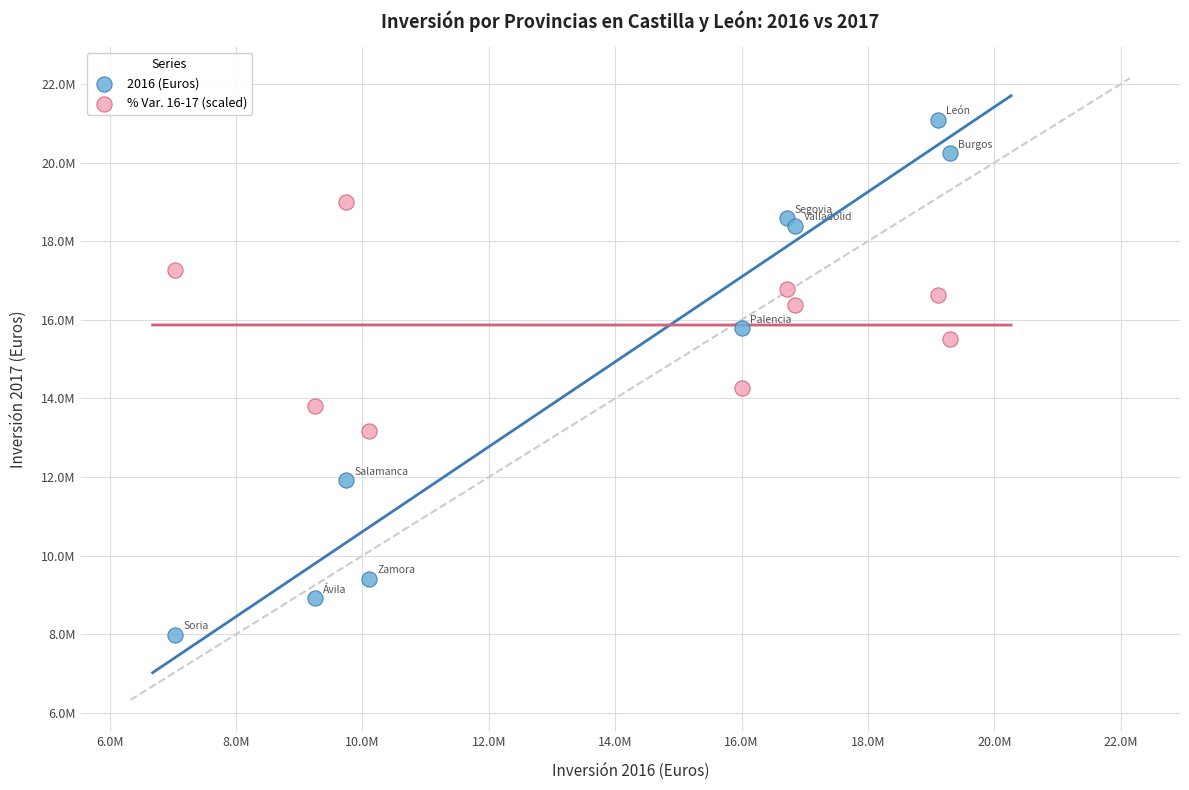

What are all the series names shown in the legend?

2016 (Euros), % Var. 16-17 (scaled)